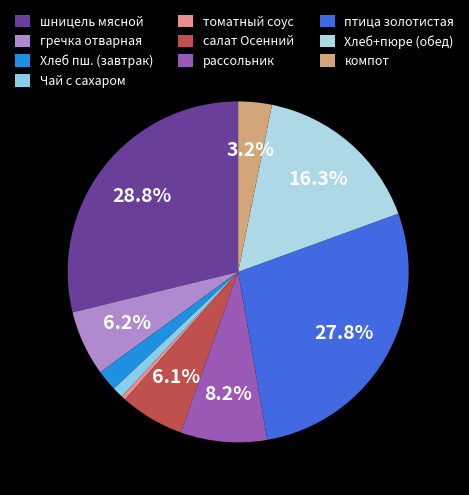

To the nearest percent, what portion does Чай с сахаром represent?

1%